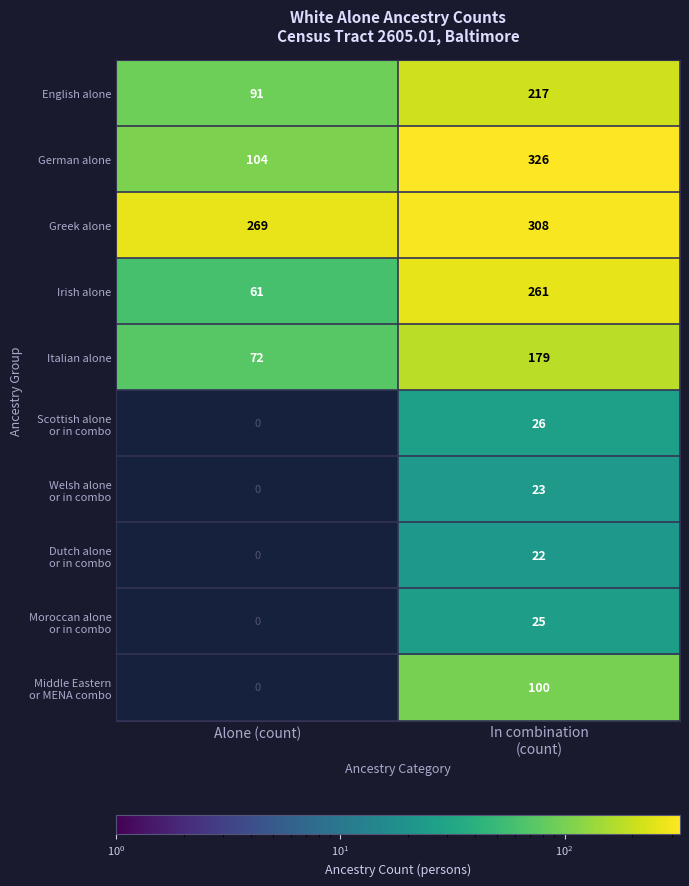

At which label is Italian alone closest to 125?

Alone (count)